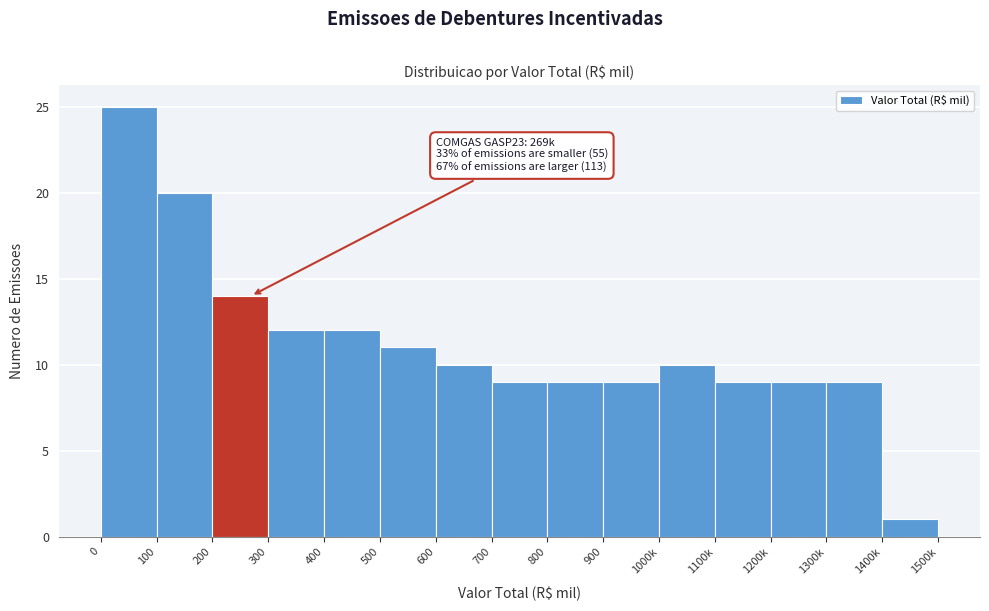

Reading left to right, extract all data points from this chart.

25	20	14	12	12	11	10	9	9	9	10	9	9	9	1